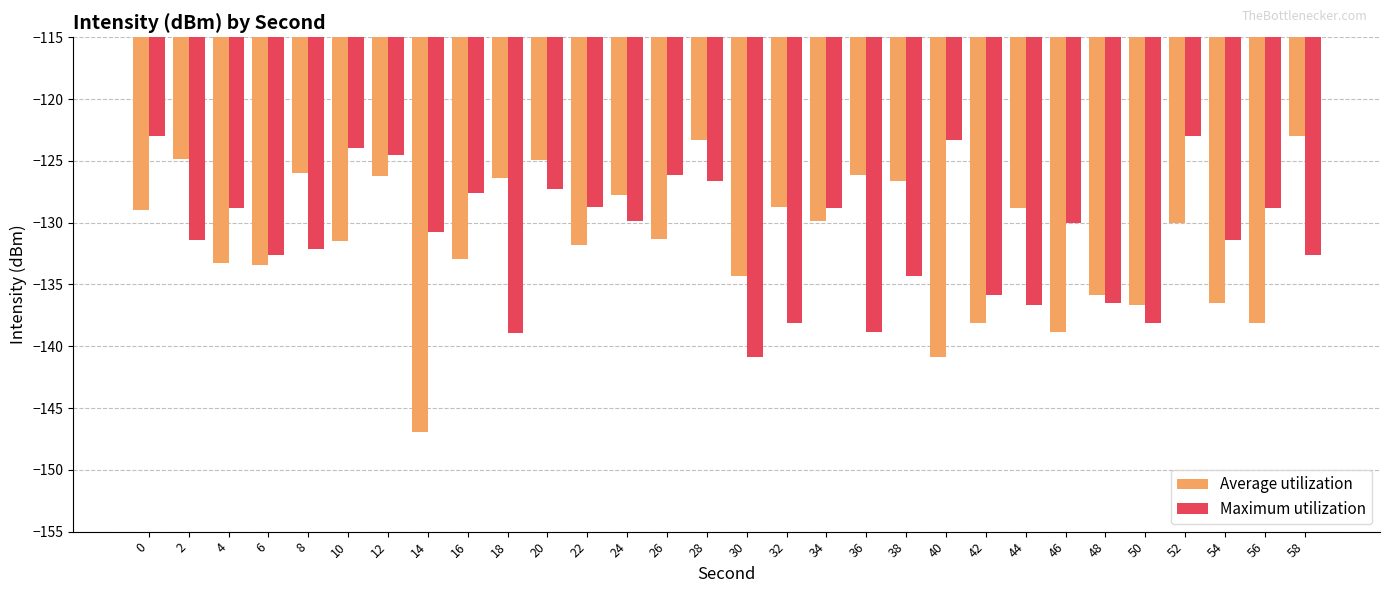

What is the greatest value displayed?

-123.0